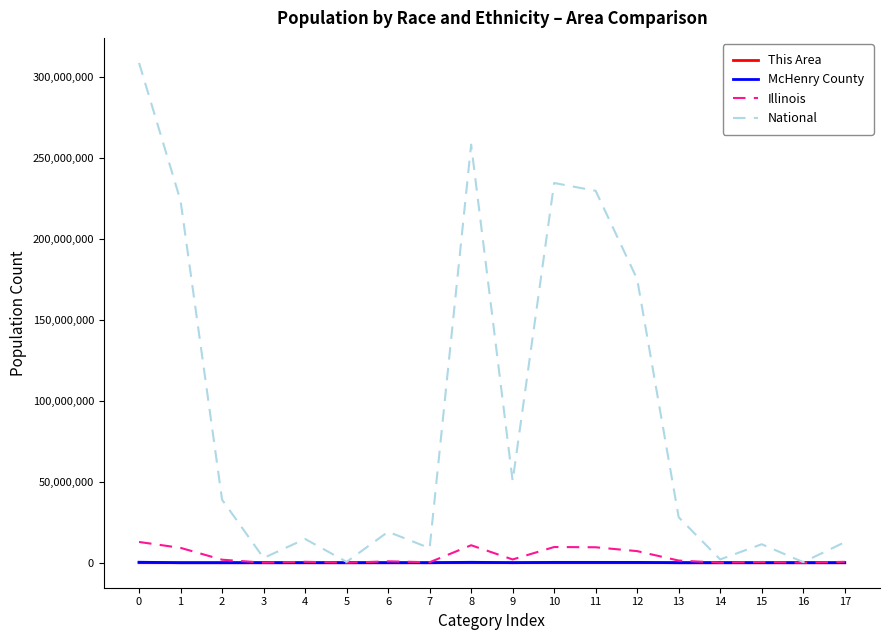

Which series has the widest spread of values?

National